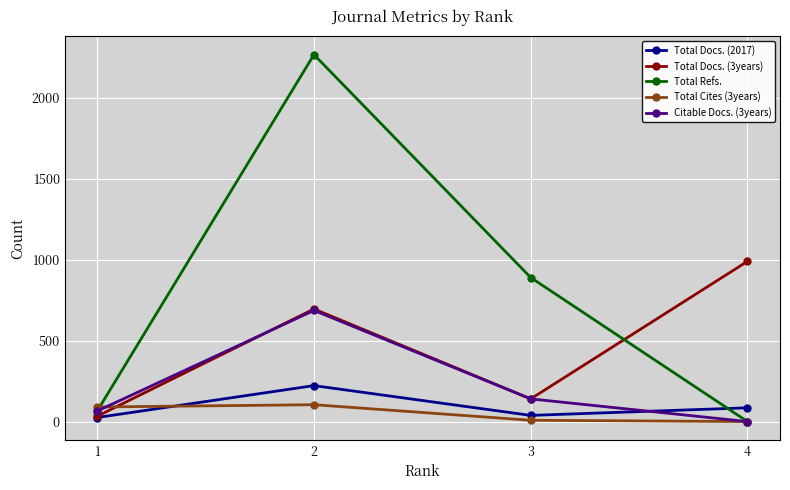

How many interior local valleys does the Total Docs. (3years) series have?

1